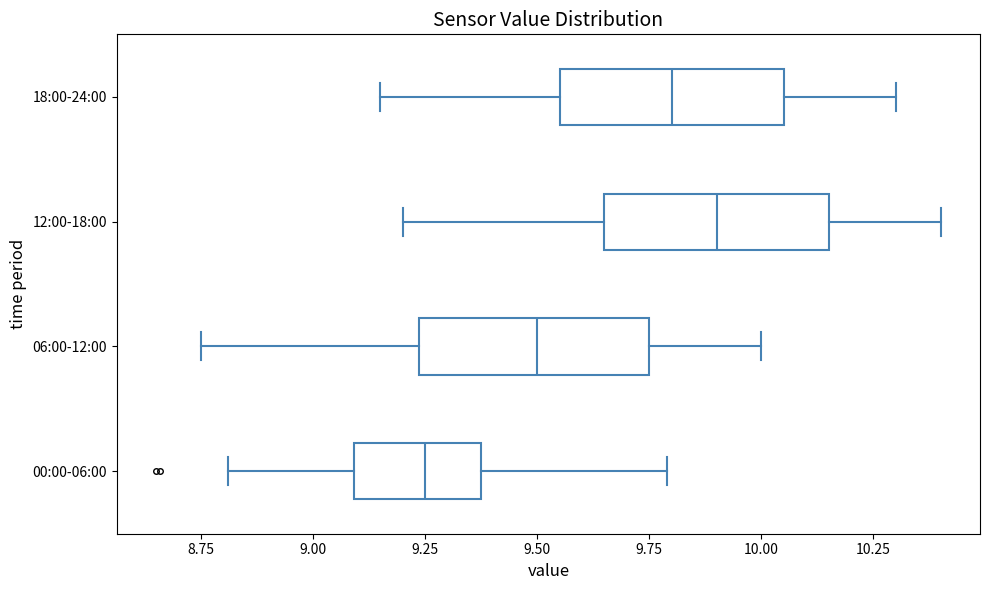

Which box's median line is the furthest to the right?

12:00-18:00